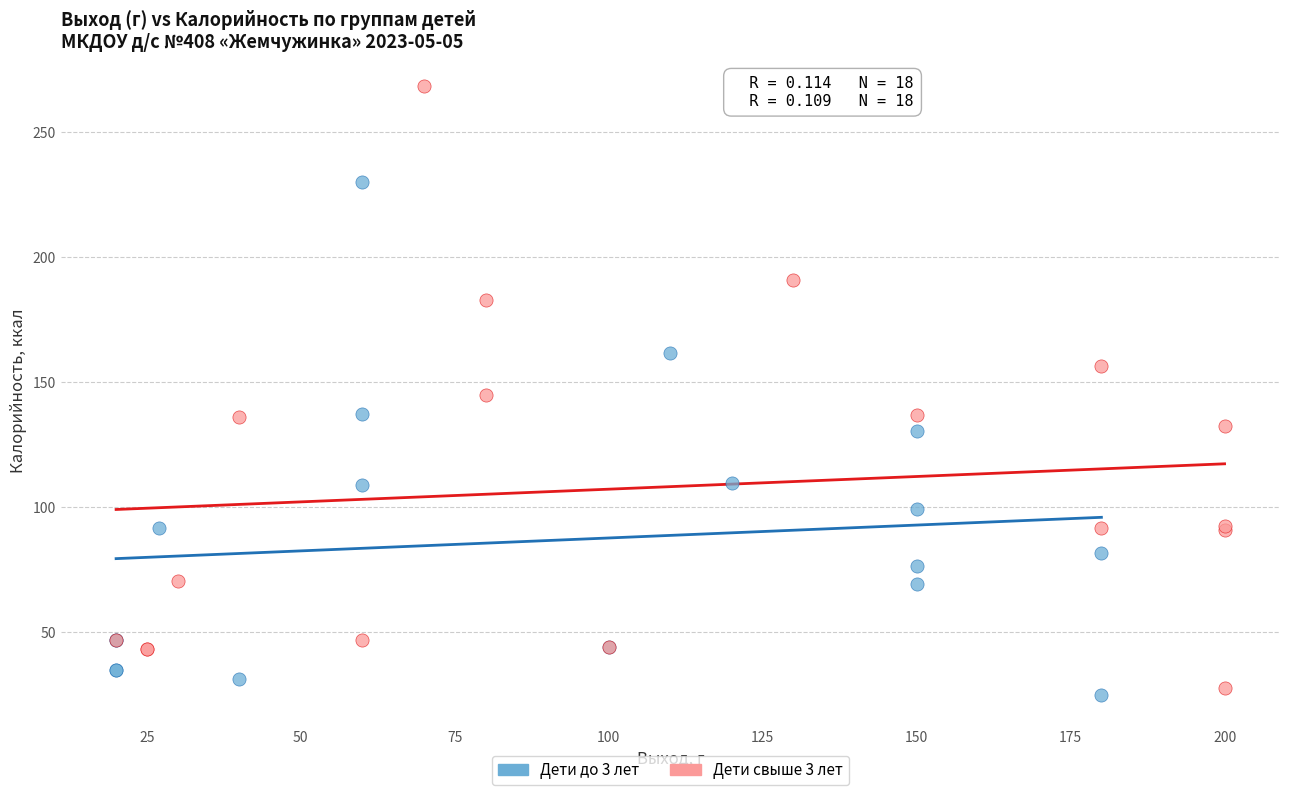

Which series contains the highest Y value?

Дети свыше 3 лет